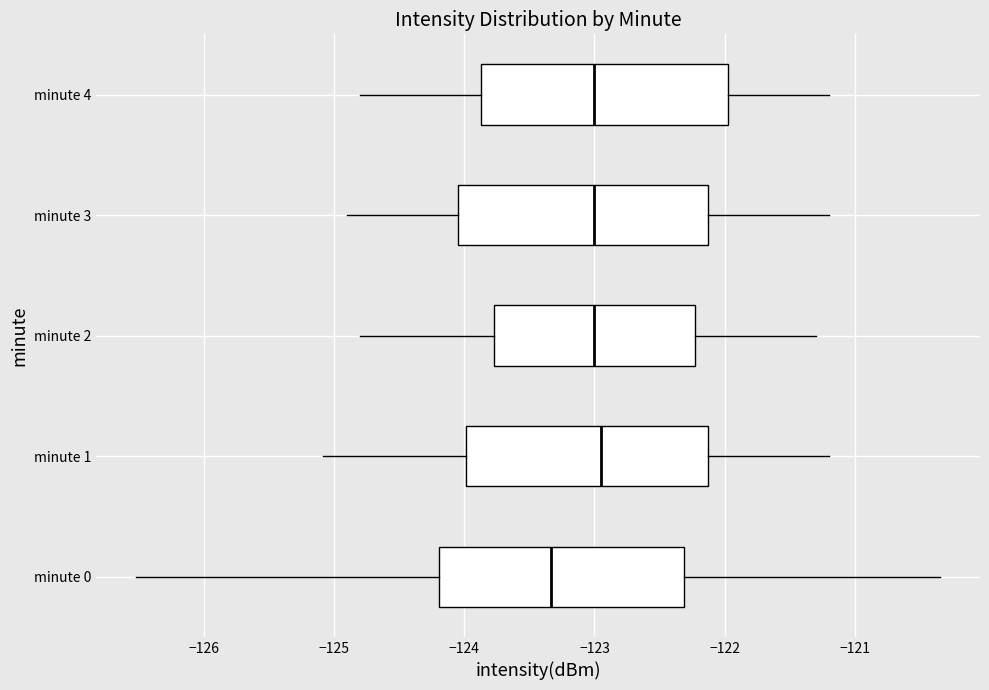

Reading bottom to top, read every box against the x-axis: the position of its median line, the range the box covers, and the ends of its whiskers. The values are not printed on the chart, so give them approximately, as read against the axis.

minute 0: median -123.3, box -124.2 to -122.3, whiskers -126.5 to -120.3
minute 1: median -122.9, box -124.0 to -122.1, whiskers -125.1 to -121.2
minute 2: median -123.0, box -123.8 to -122.2, whiskers -124.8 to -121.3
minute 3: median -123.0, box -124.0 to -122.1, whiskers -124.9 to -121.2
minute 4: median -123.0, box -123.9 to -122.0, whiskers -124.8 to -121.2